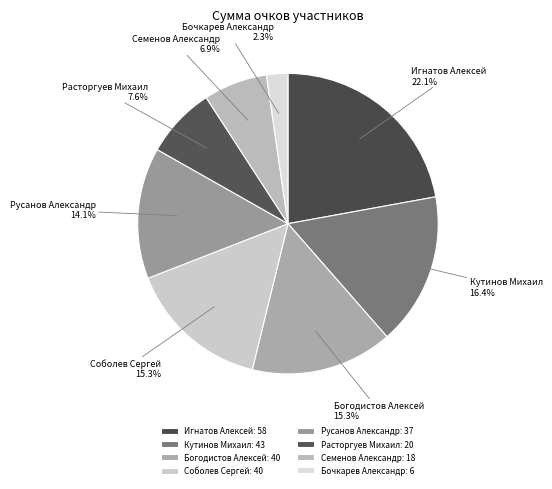

To the nearest percent, what portion does Расторгуев Михаил represent?

8%